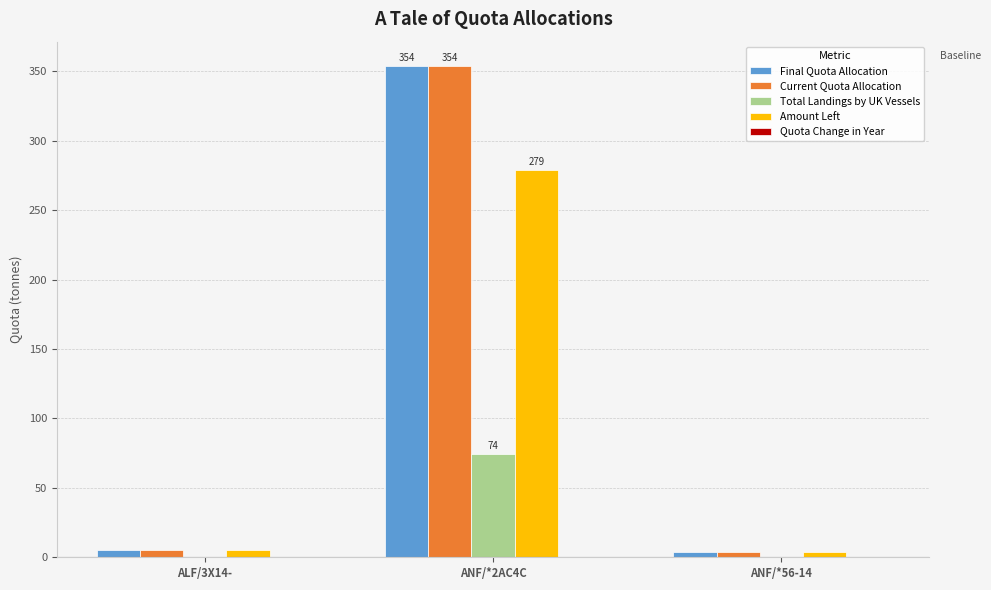

At which category is the sum across all series the highest?

ANF/*2AC4C